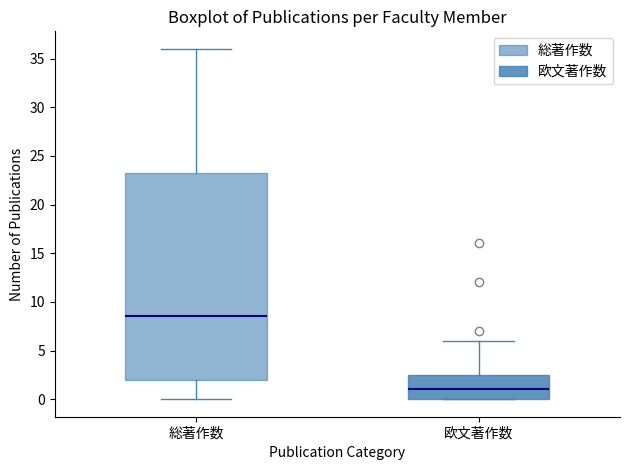

Which box's median line is the highest?

総著作数